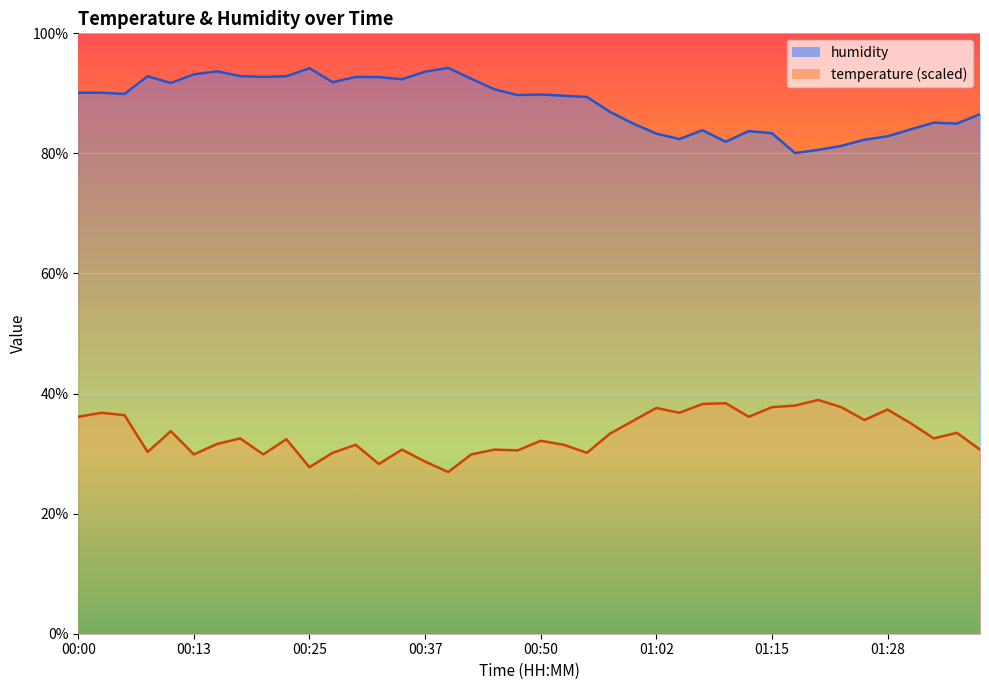

At which label does temperature first exceed 32?

00:00